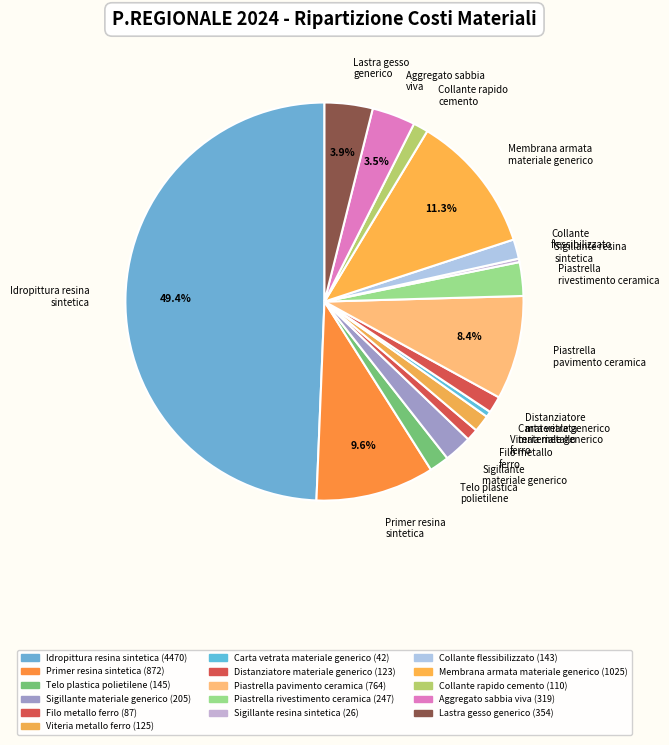

Do Piastrella rivestimento ceramica and Telo plastica polietilene together represent more than half of the pie?

No